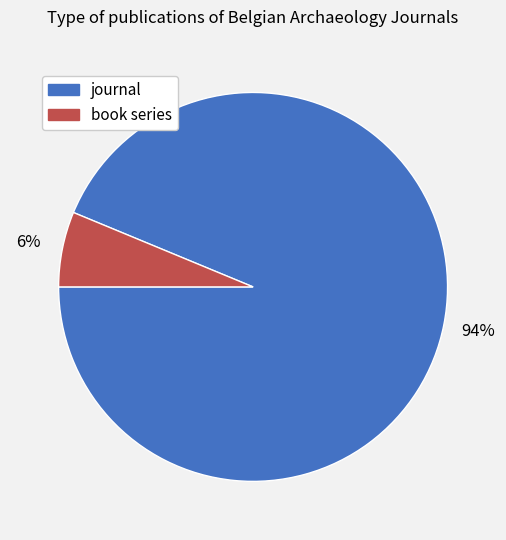

How many segments does this pie chart have?

2